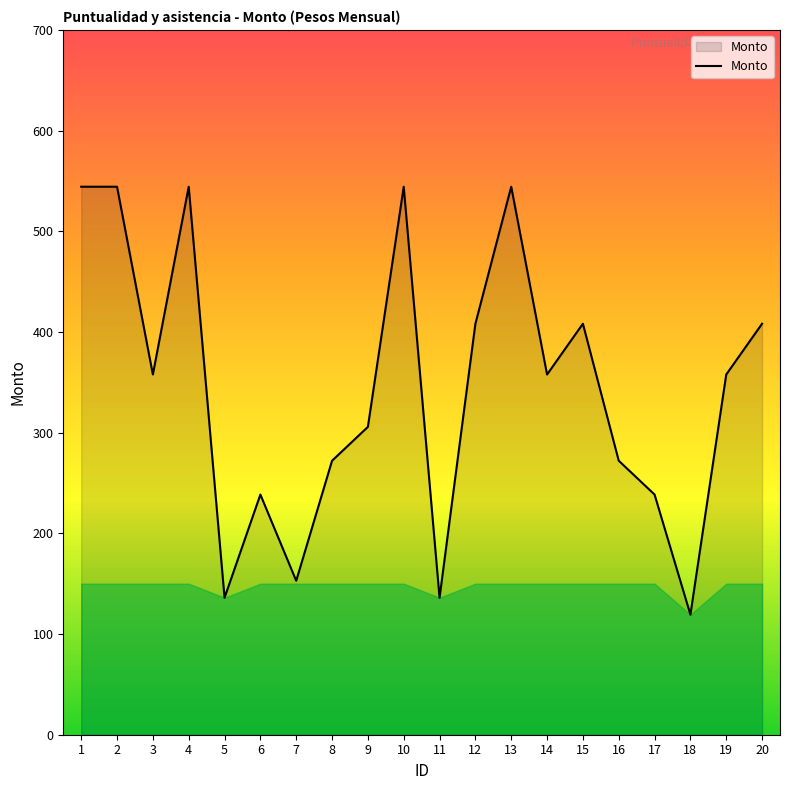

True or false: there are more than 0 points higher than both neighbors.

True